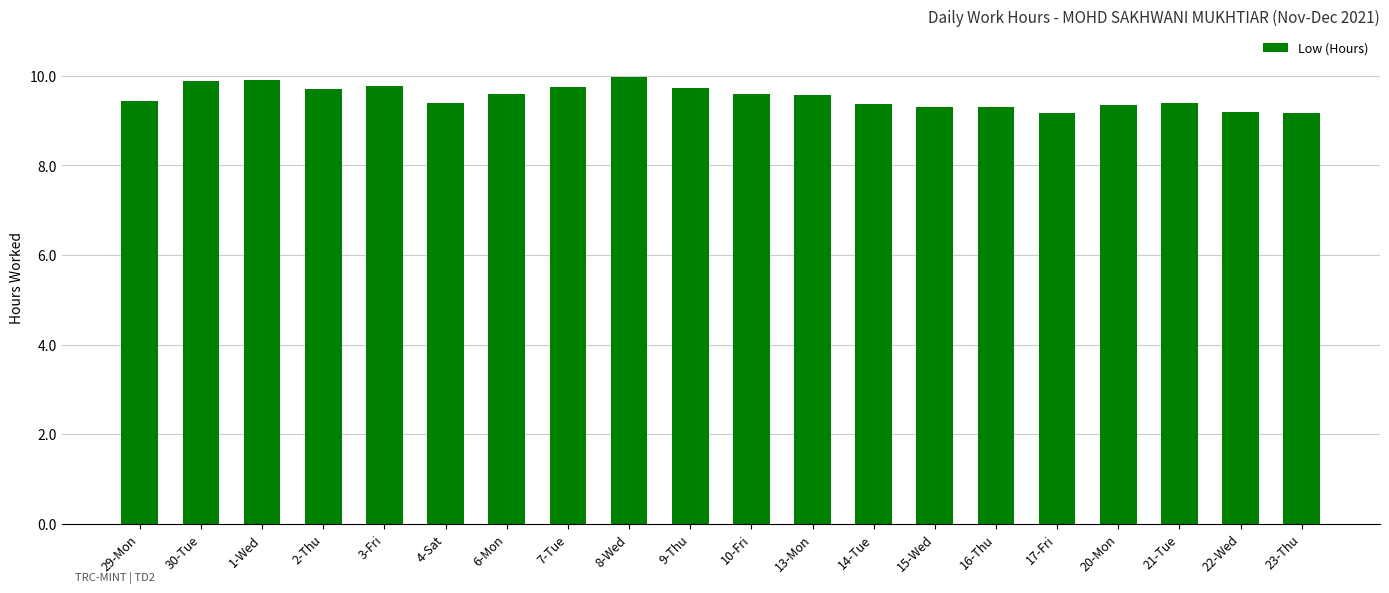

What is the label of the 13th bar from the right?

7-Tue